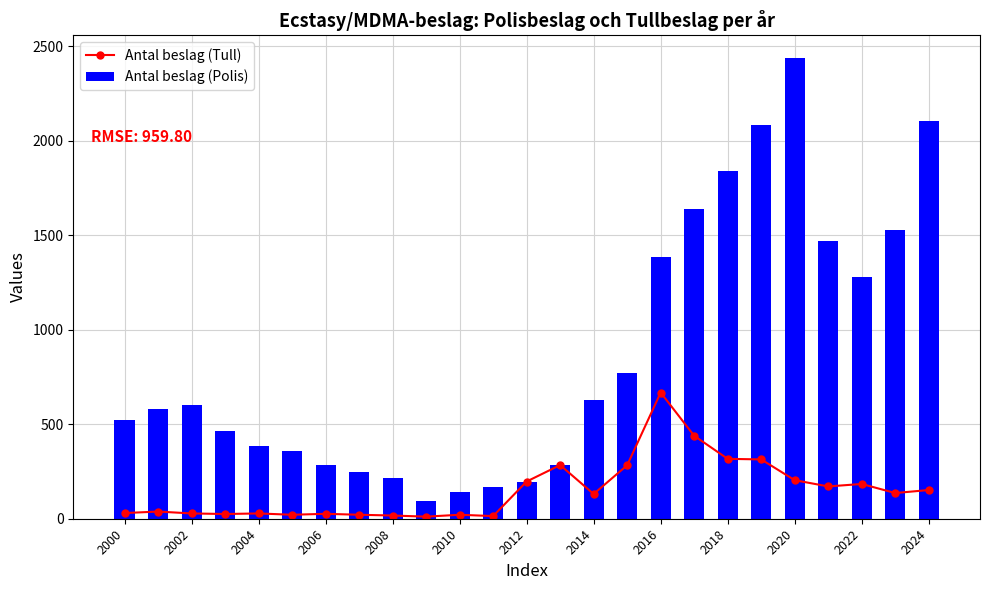

How many values in the Antal beslag (Polis) series exceed 583?

12